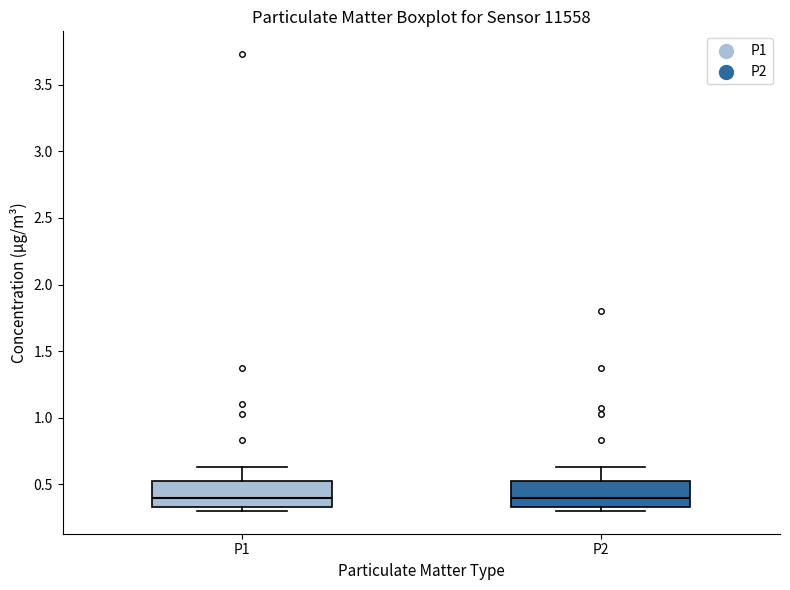

Reading left to right, transcribe this box plot: for each box, give where its median line is, the range the box spans, and where its two whiskers end, as read against the y-axis. The values are not printed on the chart, so give them approximately, as read against the axis.

P1: median 0.40, box 0.35 to 0.55, whiskers 0.30 to 0.65
P2: median 0.40, box 0.35 to 0.55, whiskers 0.30 to 0.65